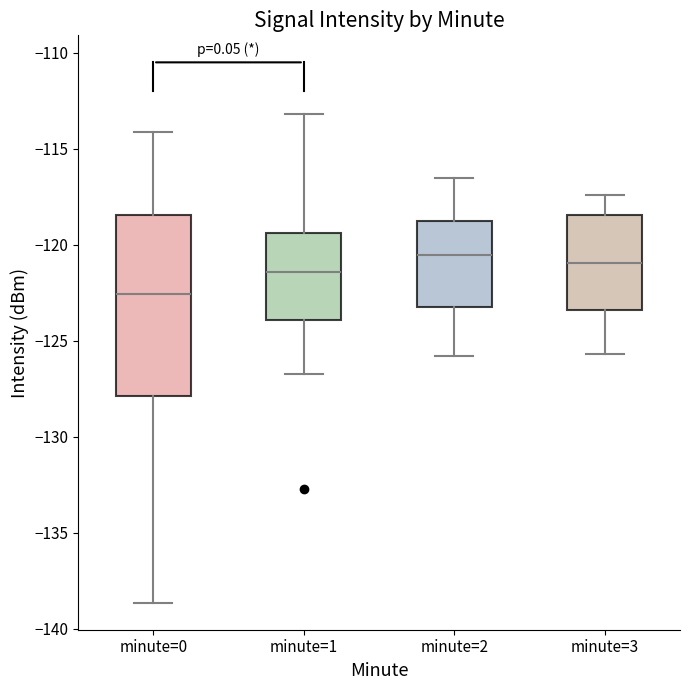

Which box is the tallest, from its lower edge to its upper edge?

minute=0